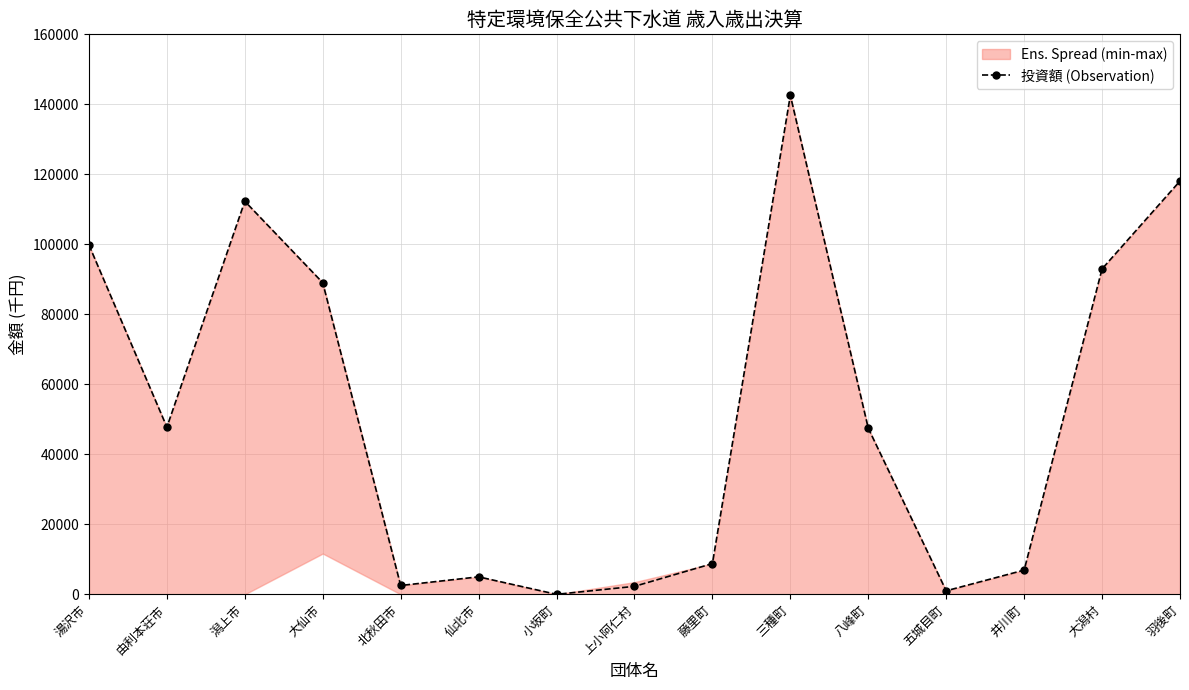

Where is the data nearest to the value 71281?

大仙市